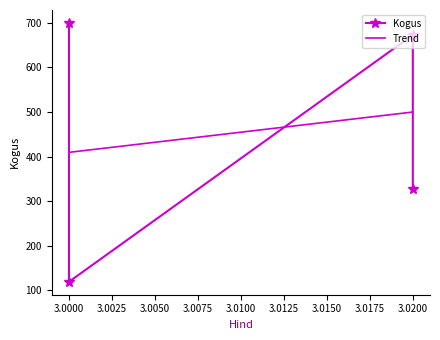

How many categories are shown in the chart?

4